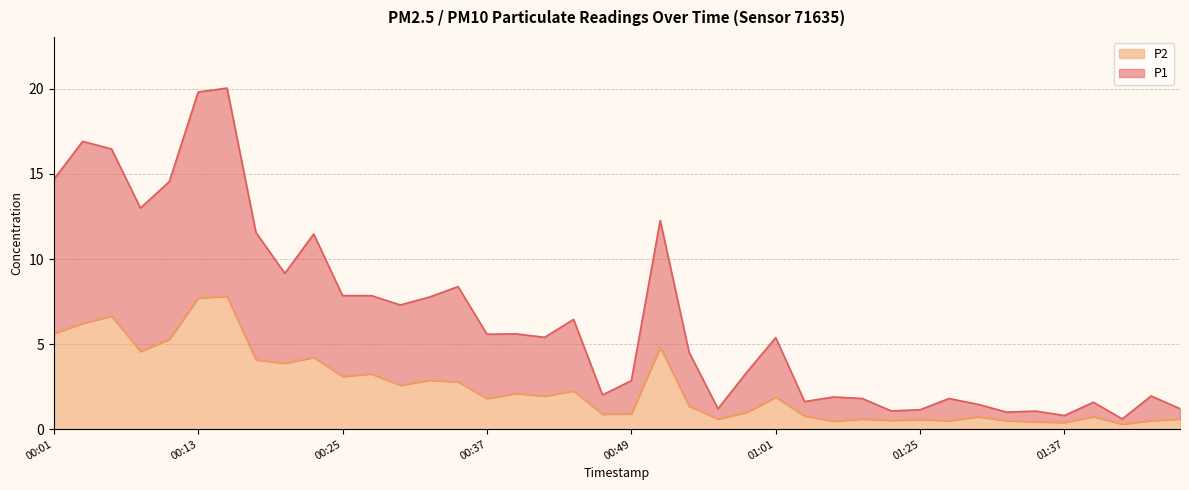

True or false: P1 has a value of 5.3 at 00:25.

False